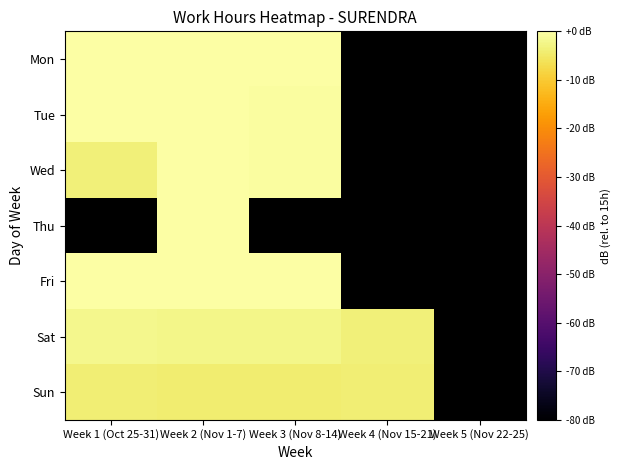

At Week 5 (Nov 22-25), list the series in order from smallest to largest.

Mon, Tue, Wed, Thu, Fri, Sat, Sun